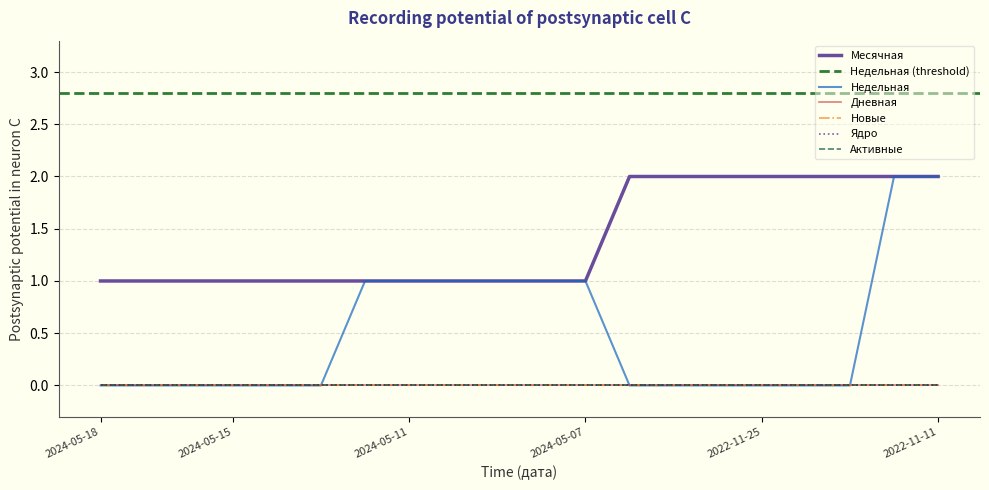

At how many categories does at least one series exceed 0?

20